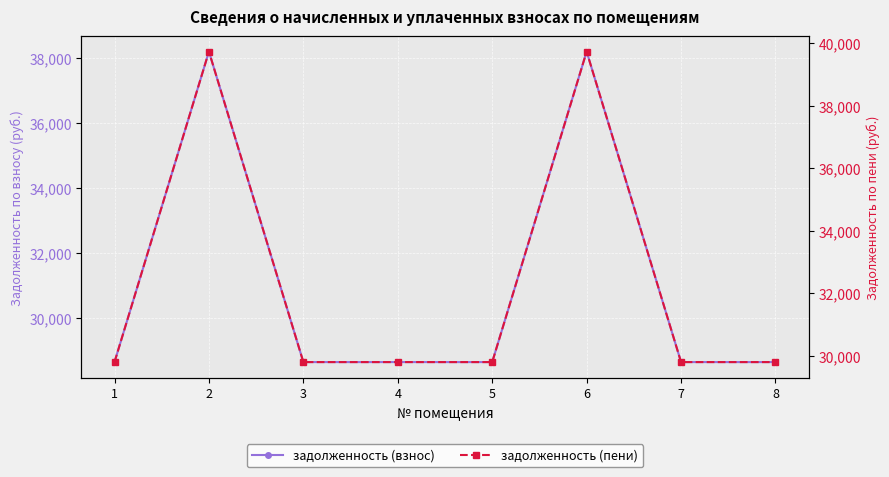

Reading right to left, list all the values displayed in this chart.

задолженность (взнос): 28650.2	28650.2	38200.3	28650.2	28650.2	28650.2	38200.3	28650.2
задолженность (пени): 29802.2	29802.2	39736.3	29802.2	29802.2	29802.2	39736.3	29802.2